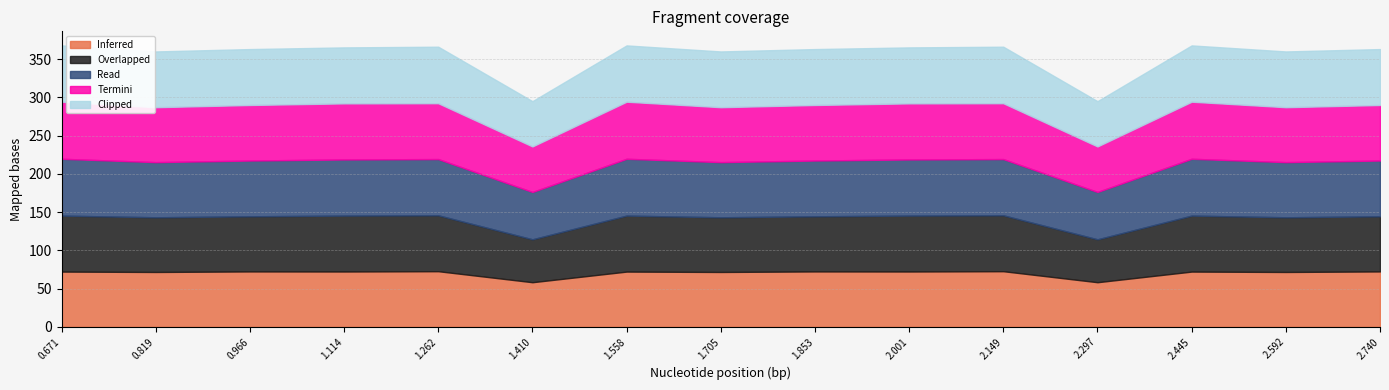

Where is the first local minimum for Overlapped?

0.819